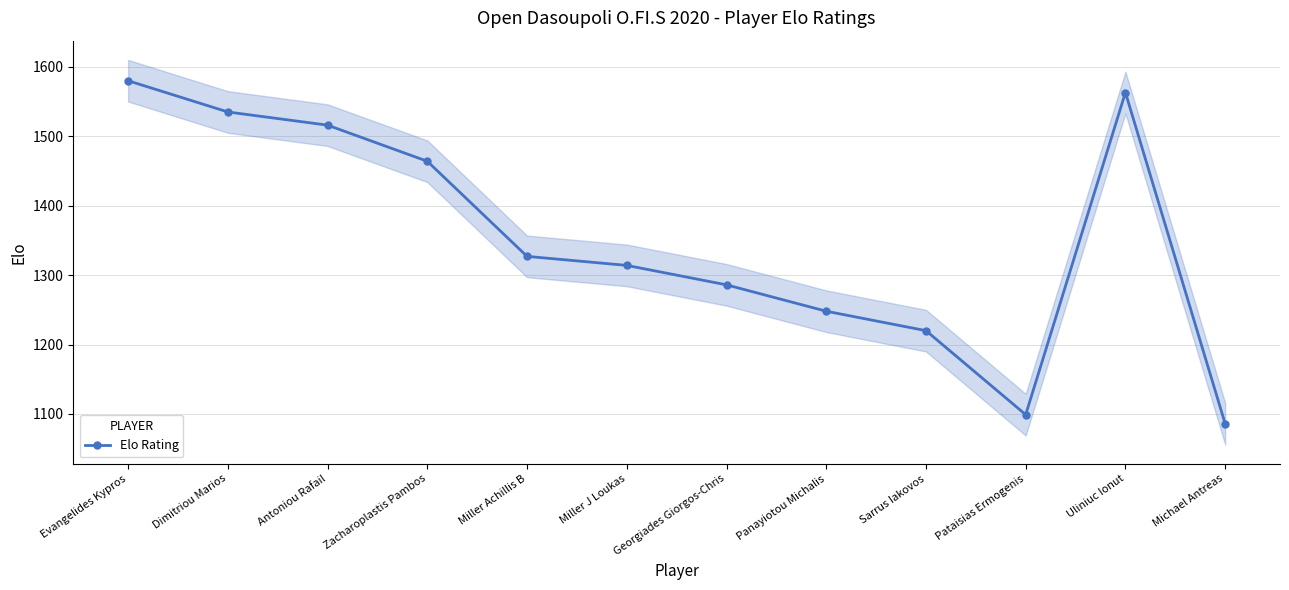

Reading right to left, transcribe all the data shown in this chart.

1086	1563	1099	1220	1248	1286	1314	1327	1464	1516	1535	1580